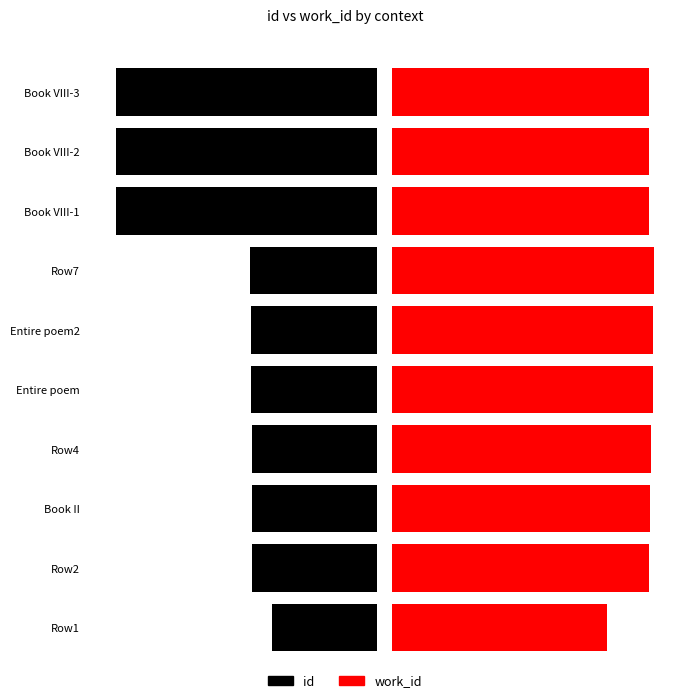

What position from the right is Book VIII-1?

3